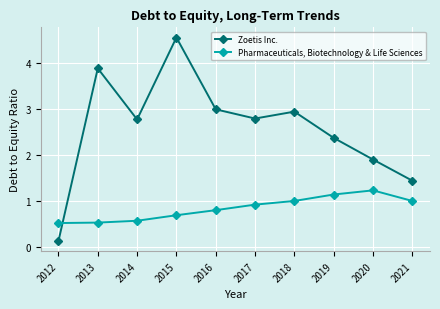

Which series ends up on top after the final intersection of Pharmaceuticals, Biotechnology & Life Sciences and Zoetis Inc.?

Zoetis Inc.